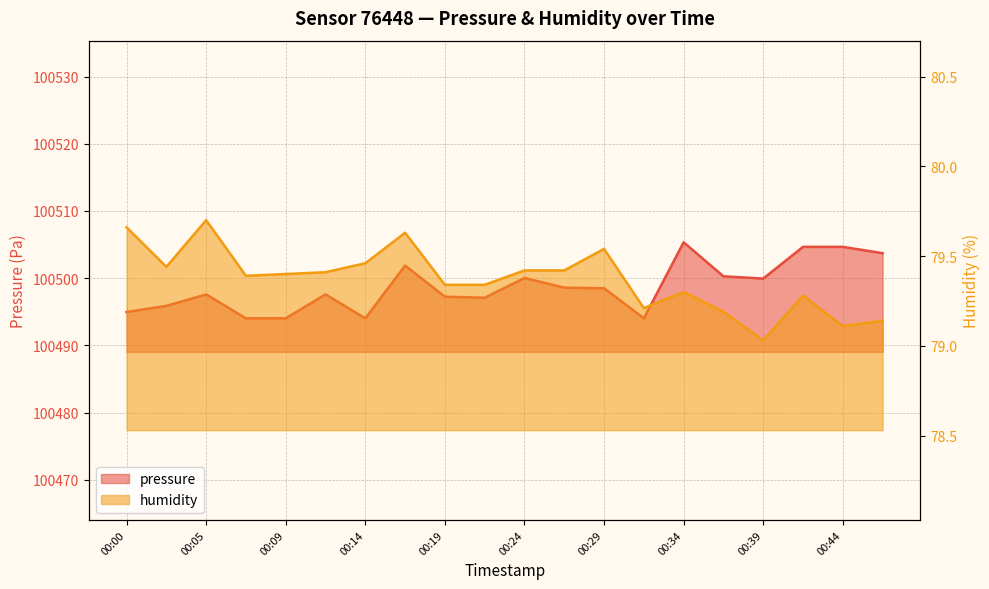

Between 00:24 and 00:27, which series saw the biggest shift?

pressure